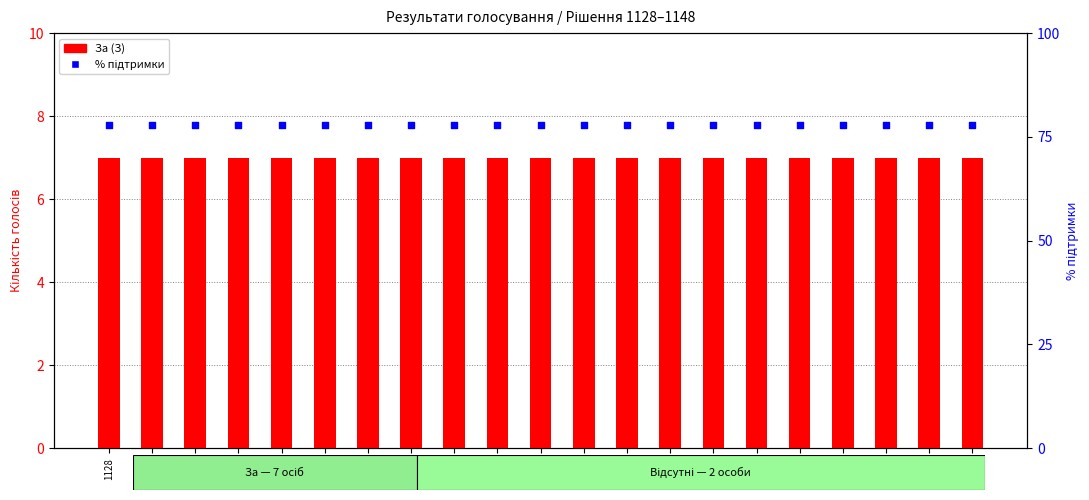

Which series reaches the minimum Y coordinate?

За (З)